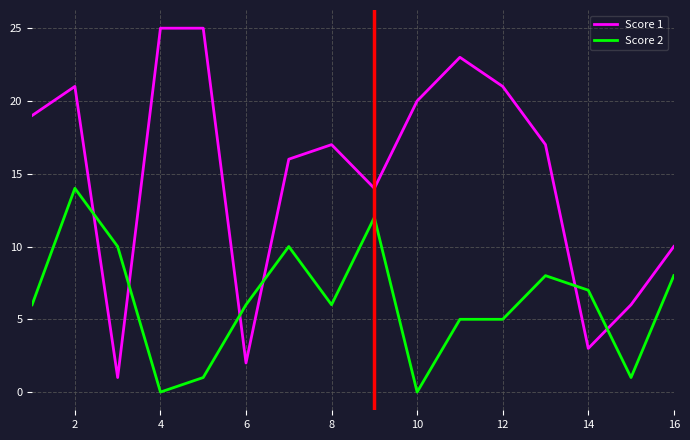

Is this an area chart (filled region under the line)?

No